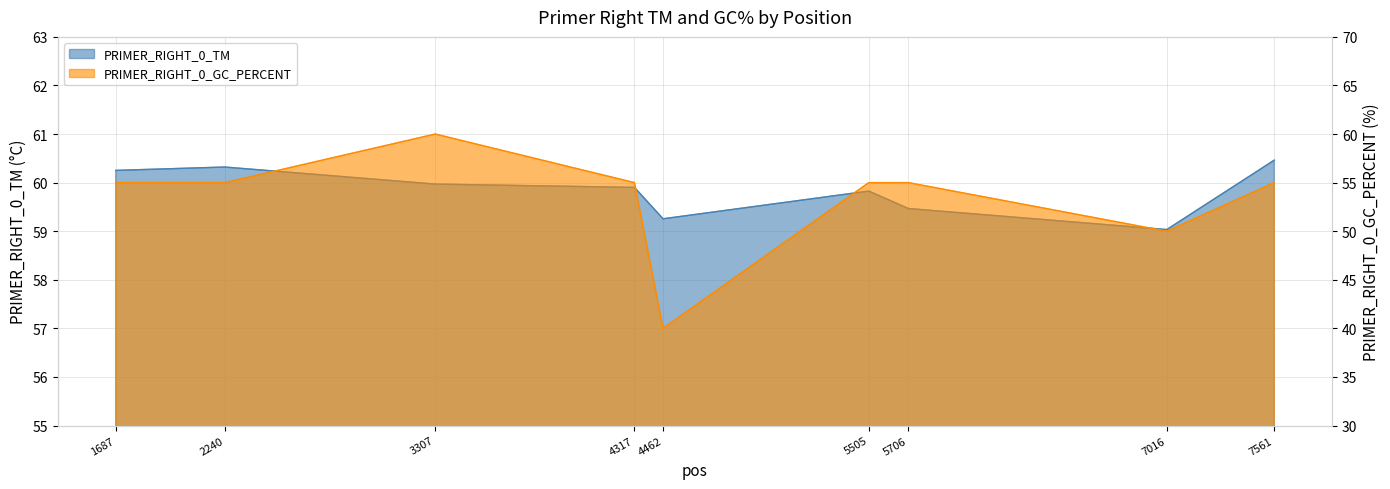

Which has a higher value, 3307 or 4317?

3307